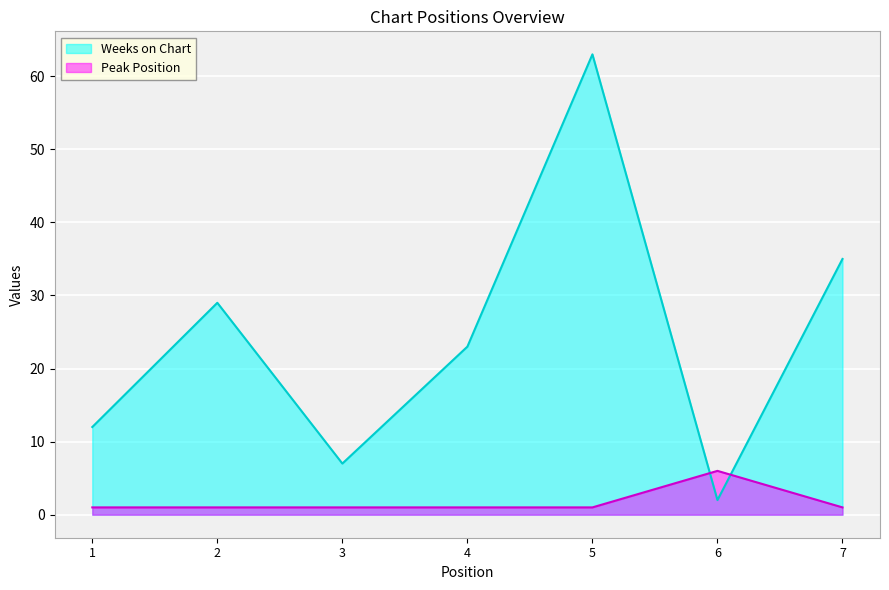

Count the Peak Position values in the range 1 to 2.

6